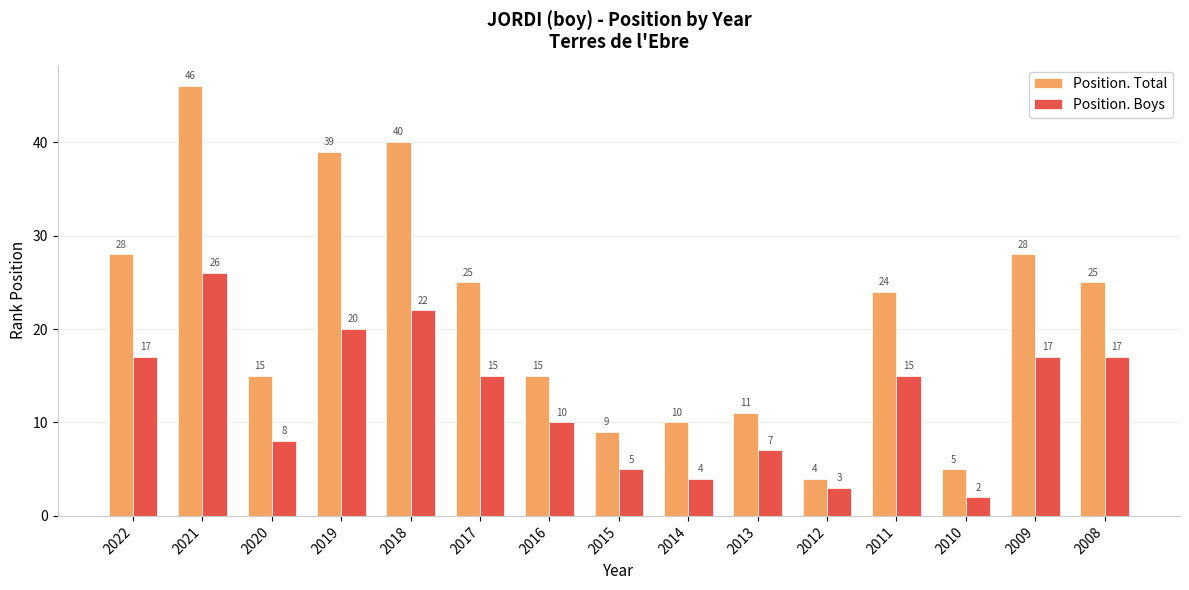

Rank the series by their average value, from highest to lowest.

Position. Total, Position. Boys